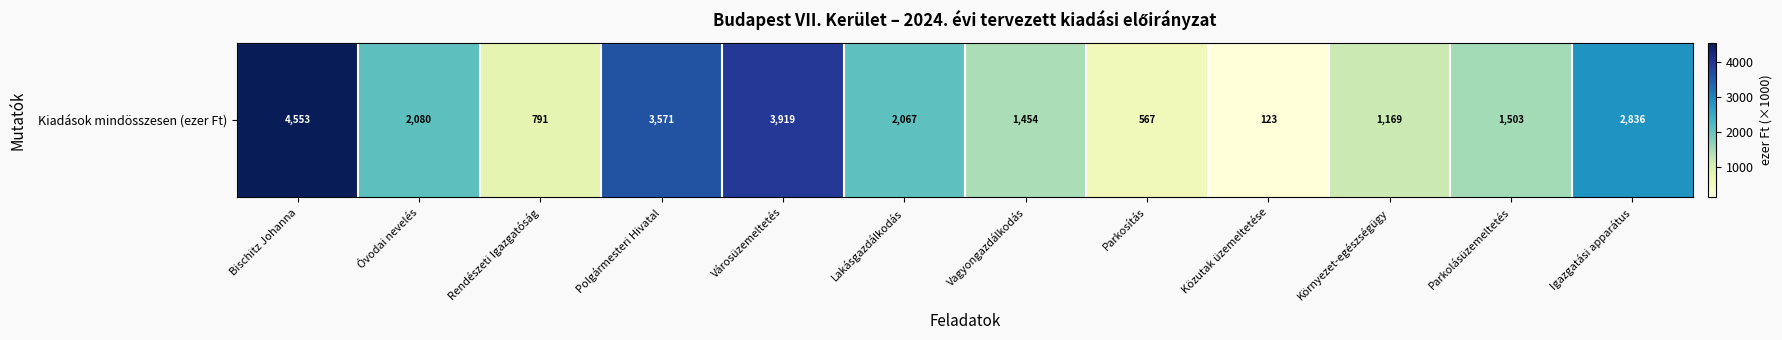

Between Környezet-egészségügy and Polgármesteri Hivatal, which is larger?

Polgármesteri Hivatal